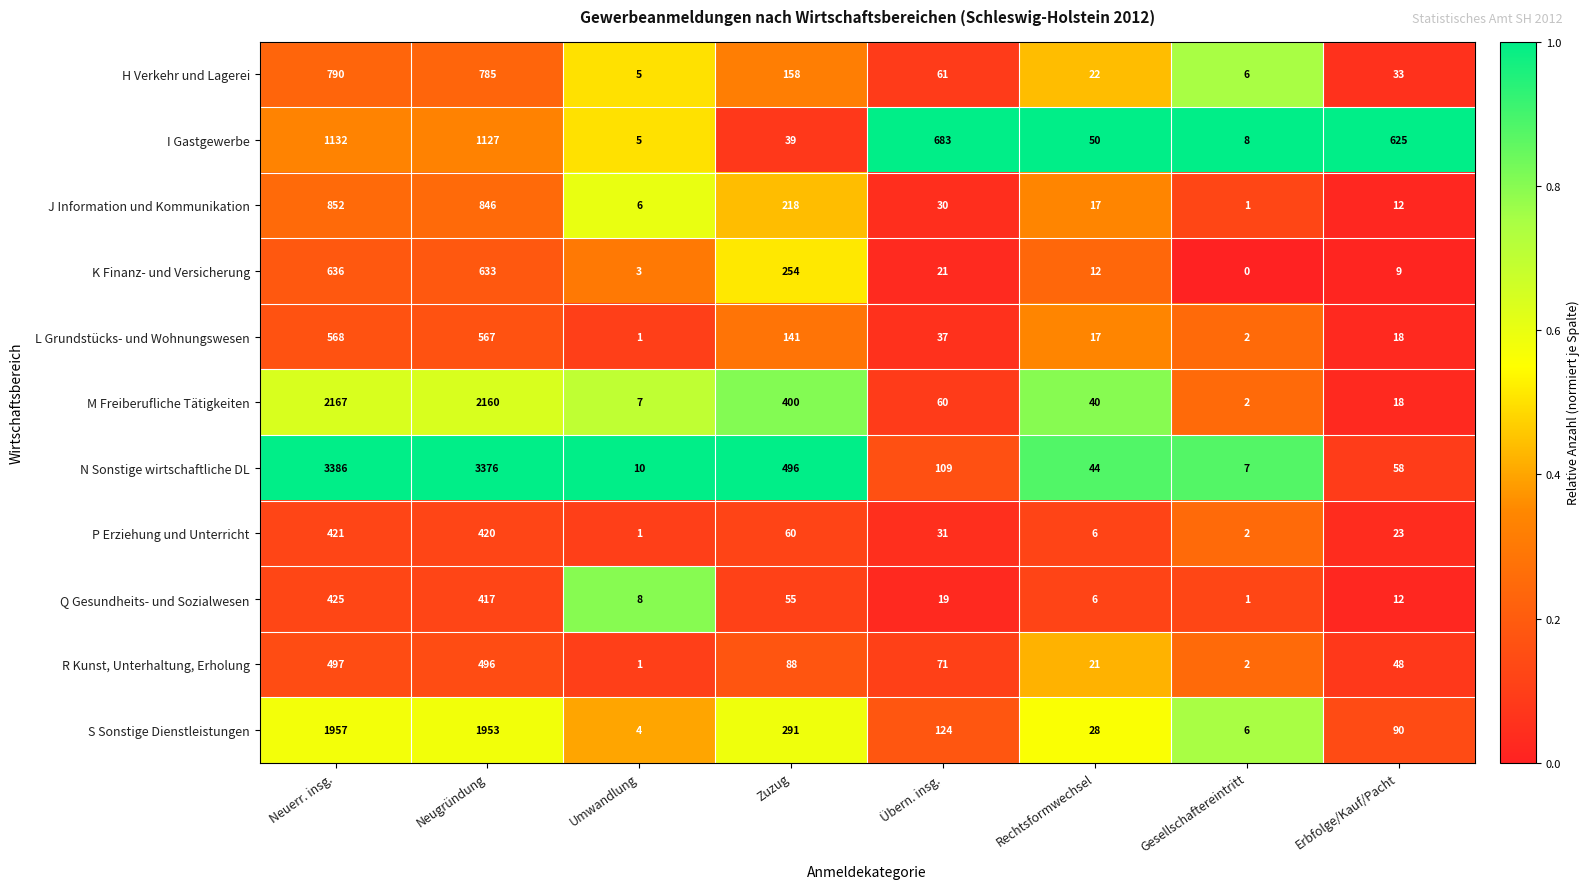

Between Neugründung and Zuzug, which series saw the biggest shift?

N Sonstige wirtschaftliche DL